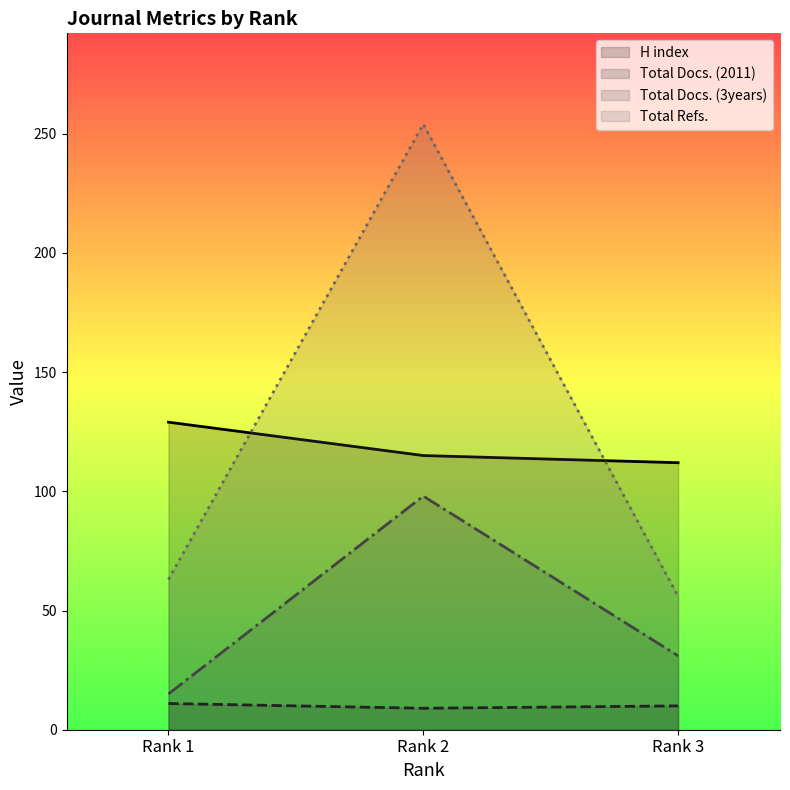

At which label does Total Refs. reach its peak?

Rank 2